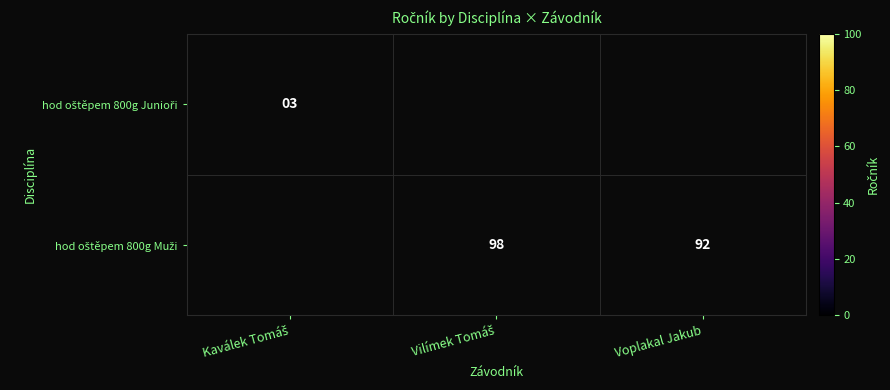

What is the maximum value shown in the chart?

98.0